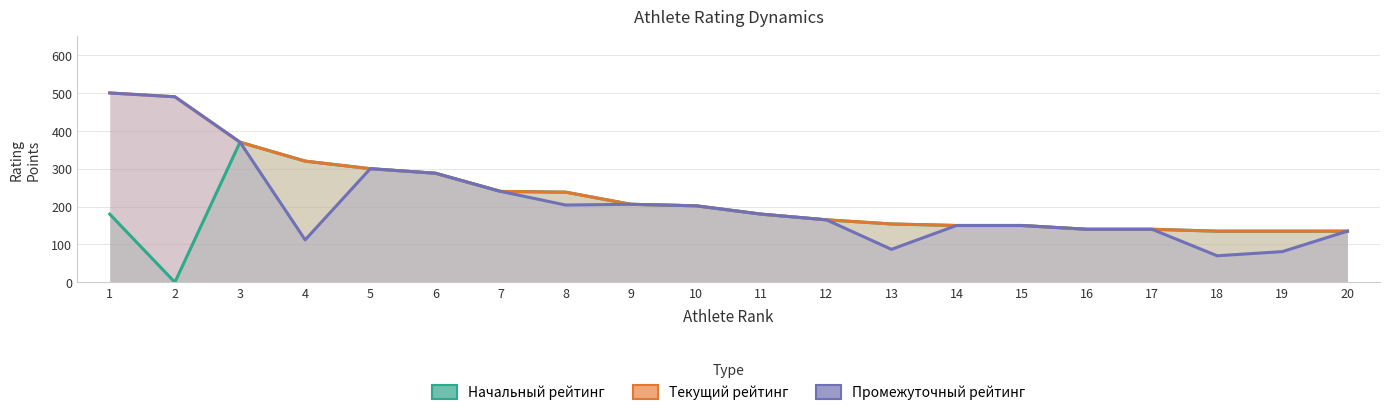

At which category does Промежуточный рейтинг reach its first local peak?

5